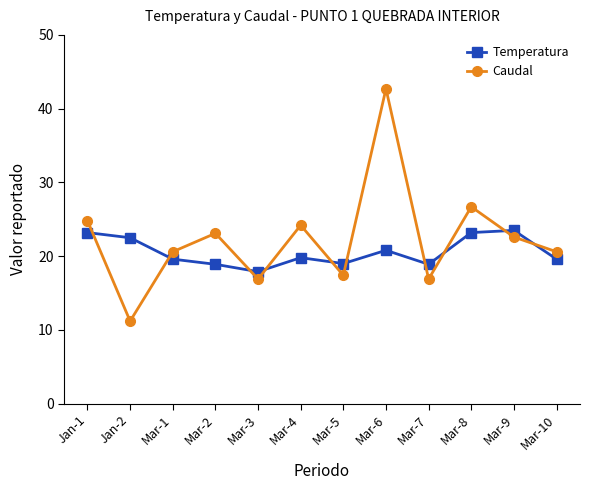

What is the label of the 4th point from the right?

Mar-7